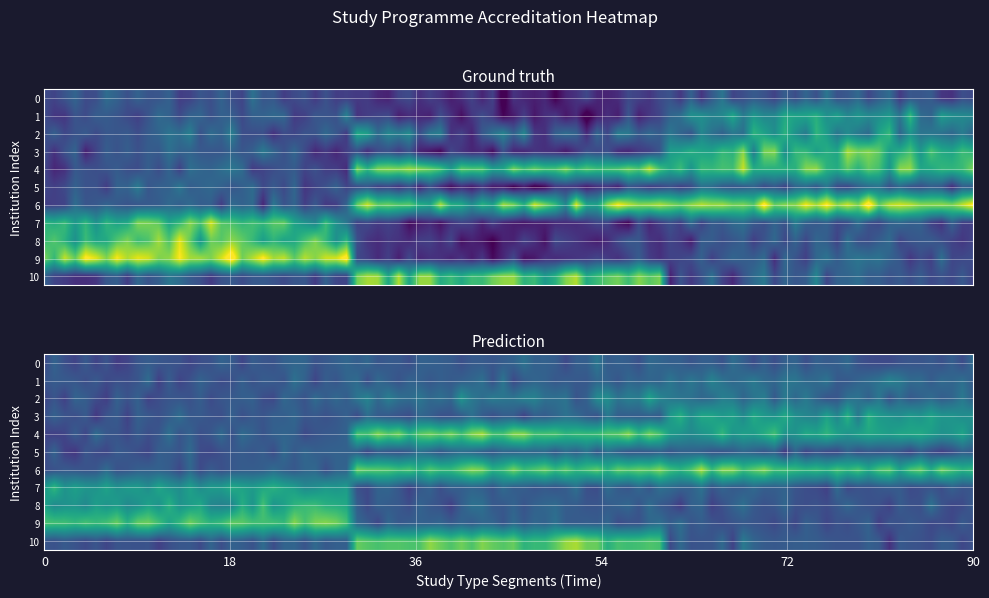

The Vilniaus Gedimino technikos universitetas series shows 7 at Vilniaus universitetas. True or false?

False